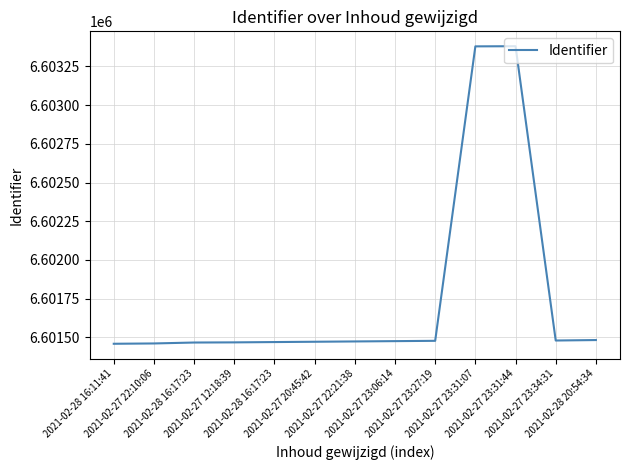

How many lines are shown in the chart?

1